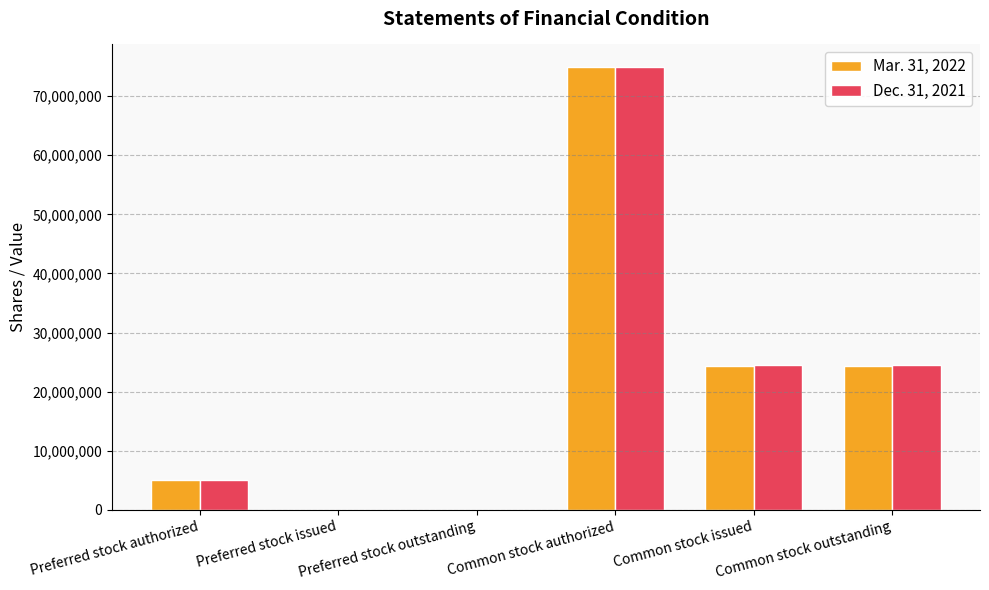

Which category has the highest value in the Mar. 31, 2022 series?

Common stock authorized